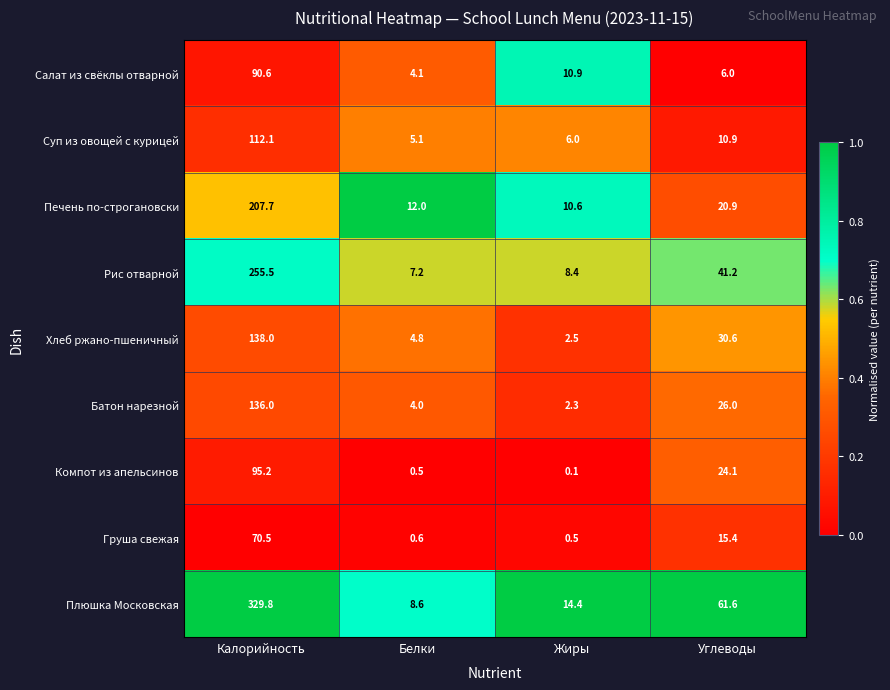

Which series has the largest total across all categories?

Плюшка Московская